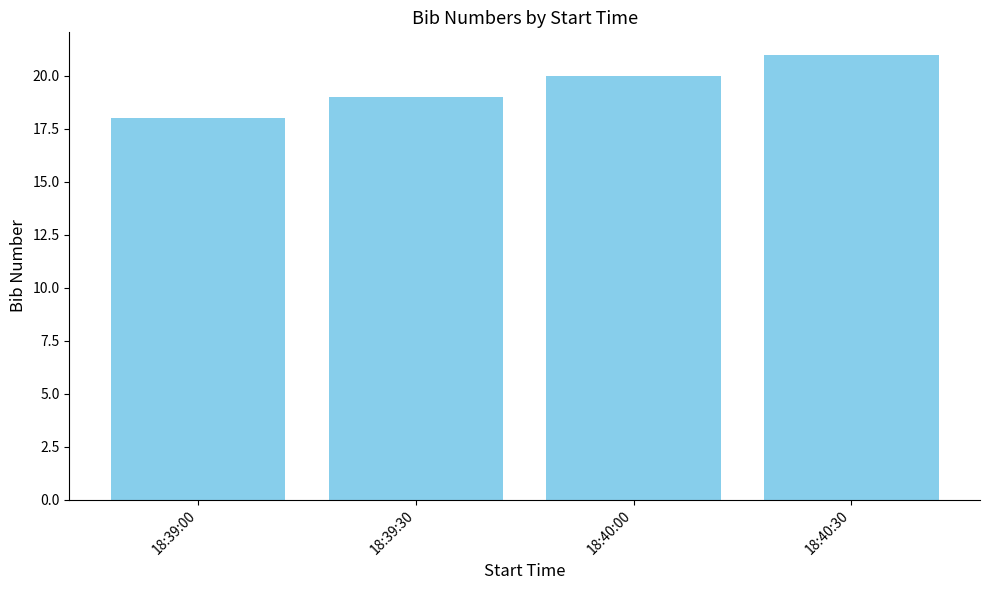

What is the value of the 2nd bar from the left?

19